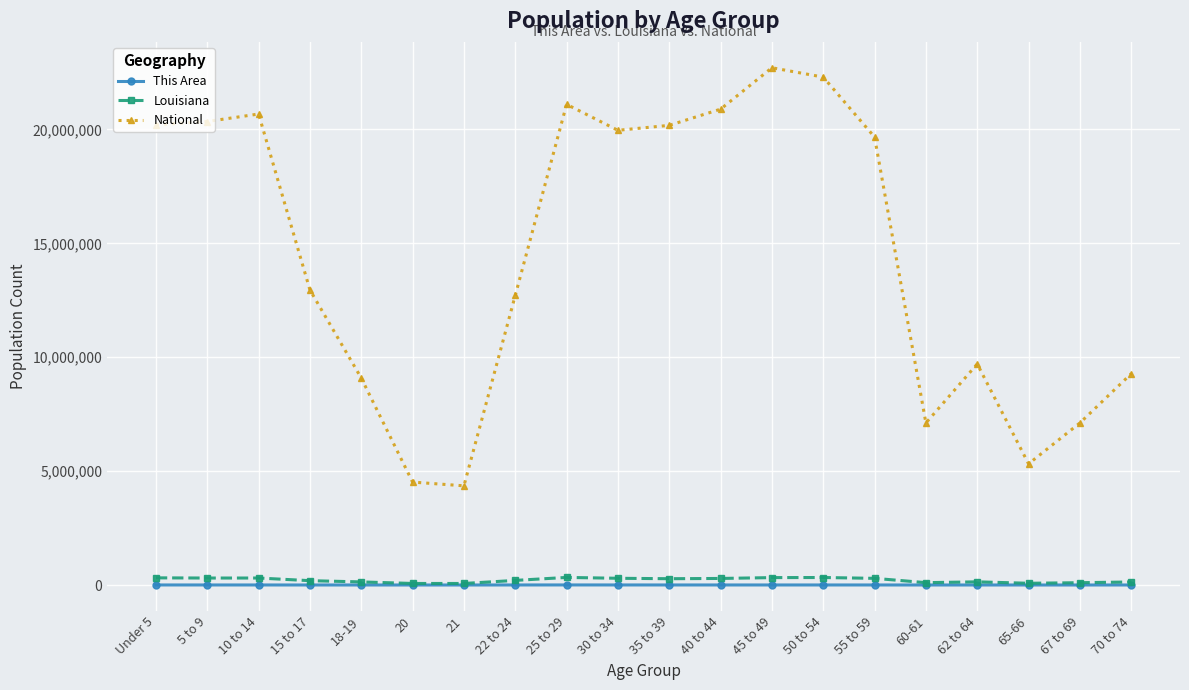

Is this an area chart (filled region under the line)?

No